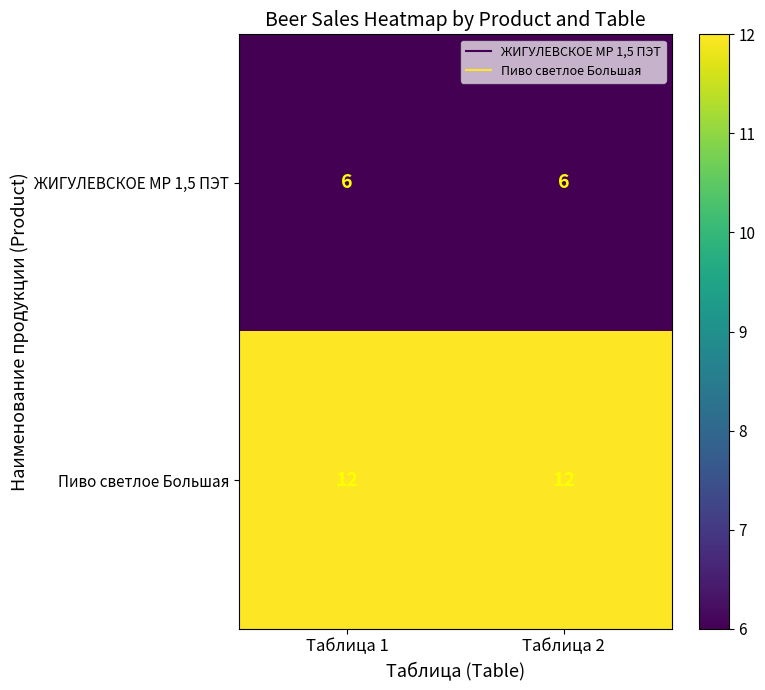

At how many categories does at least one series exceed 9?

2